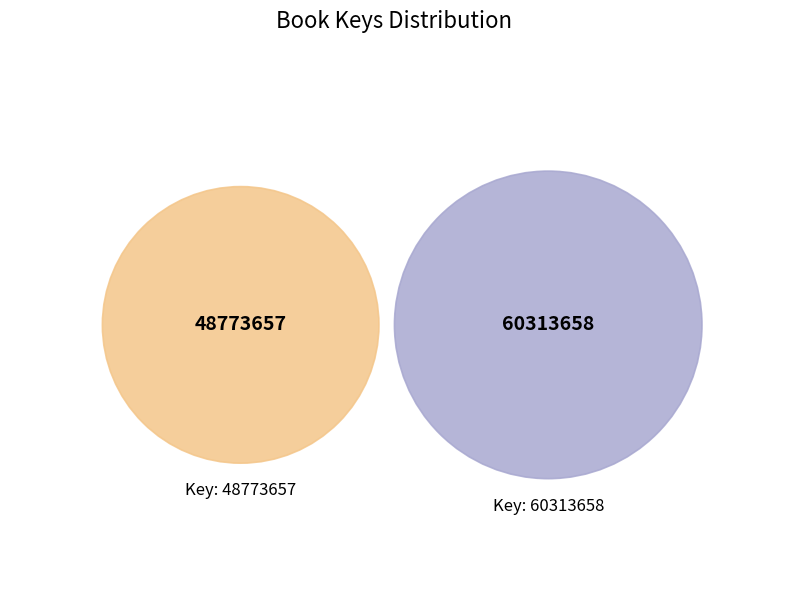

What is the ratio of the value at 48773657 to the value at 60313658?

0.8